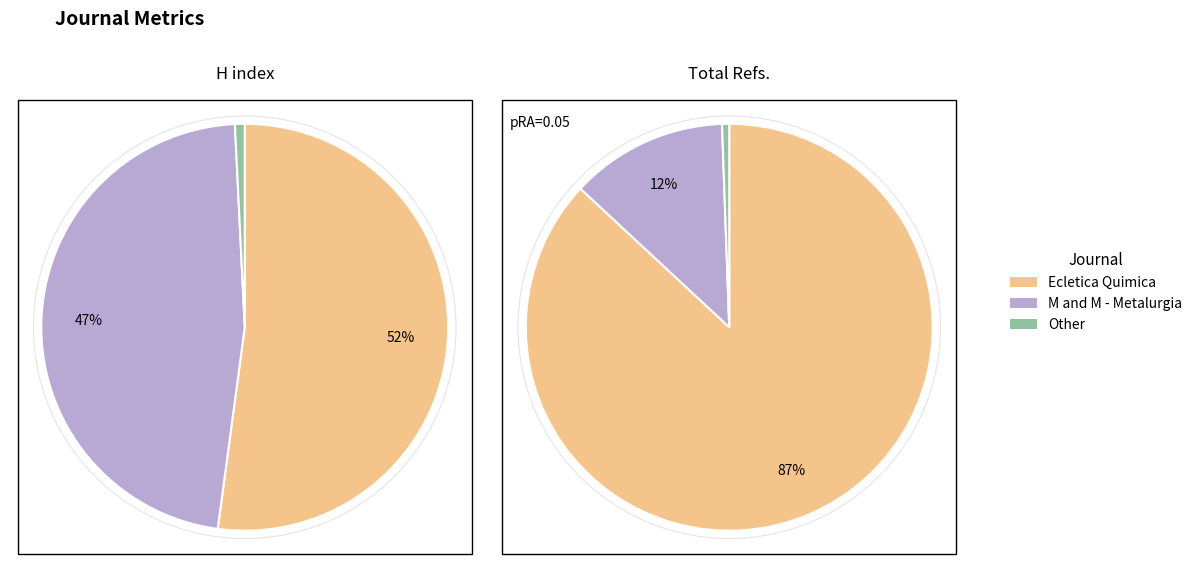

Is there a majority slice in this chart?

Yes